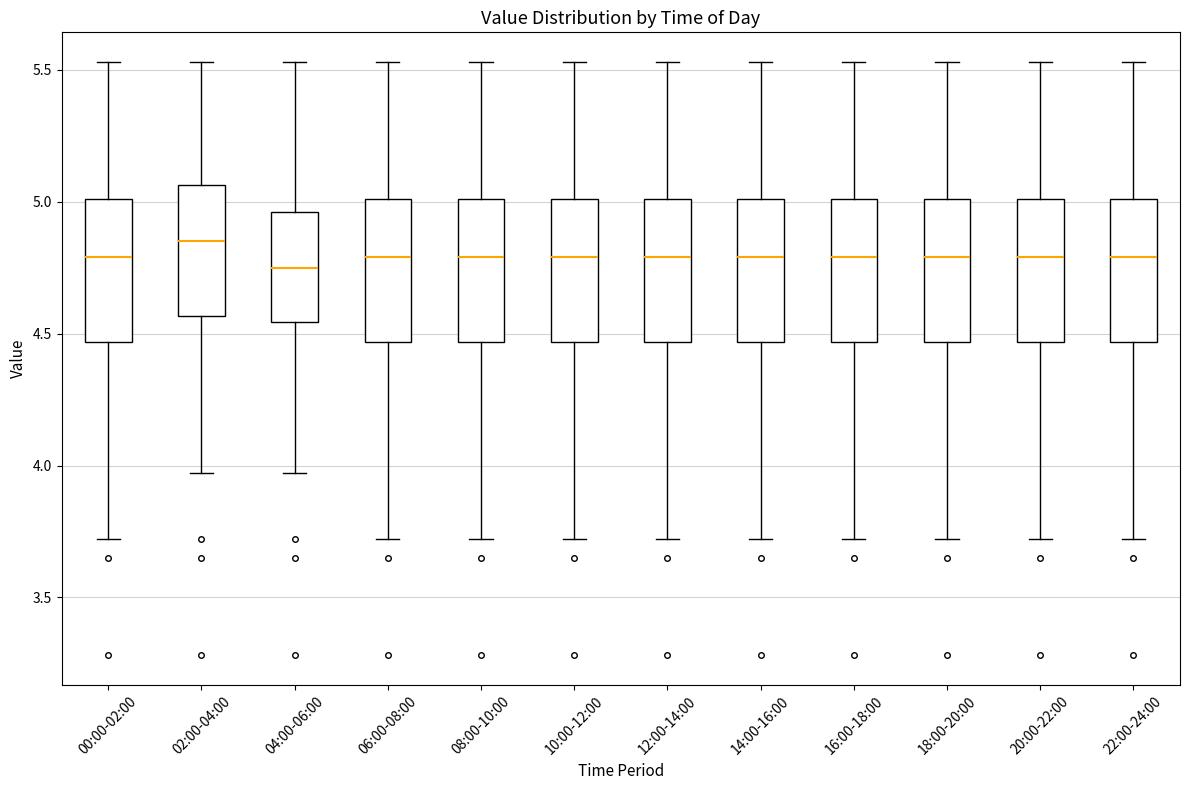

Reading left to right, read every box against the y-axis: the position of its median line, the range the box covers, and the ends of its whiskers. The values are not printed on the chart, so give them approximately, as read against the axis.

00:00-02:00: median 4.80, box 4.45 to 5.00, whiskers 3.70 to 5.55
02:00-04:00: median 4.85, box 4.55 to 5.05, whiskers 3.95 to 5.55
04:00-06:00: median 4.75, box 4.55 to 4.95, whiskers 3.95 to 5.55
06:00-08:00: median 4.80, box 4.45 to 5.00, whiskers 3.70 to 5.55
08:00-10:00: median 4.80, box 4.45 to 5.00, whiskers 3.70 to 5.55
10:00-12:00: median 4.80, box 4.45 to 5.00, whiskers 3.70 to 5.55
12:00-14:00: median 4.80, box 4.45 to 5.00, whiskers 3.70 to 5.55
14:00-16:00: median 4.80, box 4.45 to 5.00, whiskers 3.70 to 5.55
16:00-18:00: median 4.80, box 4.45 to 5.00, whiskers 3.70 to 5.55
18:00-20:00: median 4.80, box 4.45 to 5.00, whiskers 3.70 to 5.55
20:00-22:00: median 4.80, box 4.45 to 5.00, whiskers 3.70 to 5.55
22:00-24:00: median 4.80, box 4.45 to 5.00, whiskers 3.70 to 5.55